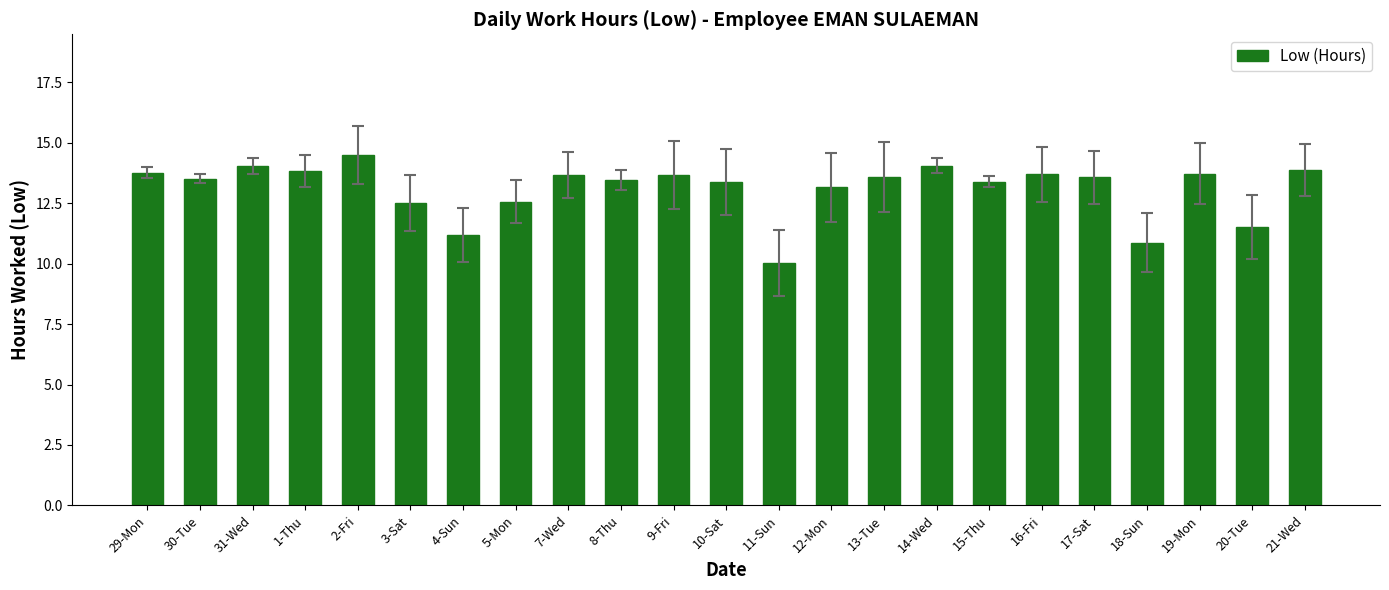

The value at 5-Mon is 3.7. True or false?

False